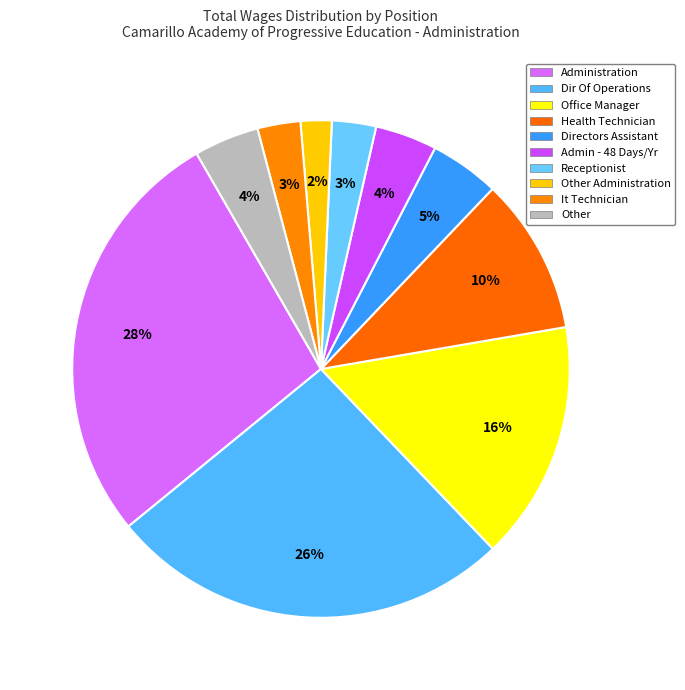

To the nearest percent, what is the difference between the largest and smallest slice percentages?

26%